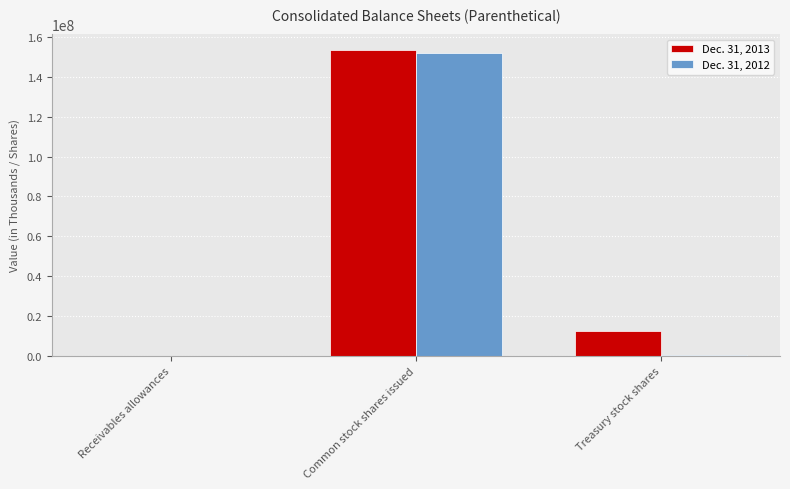

At which category is the sum across all series the highest?

Common stock shares issued